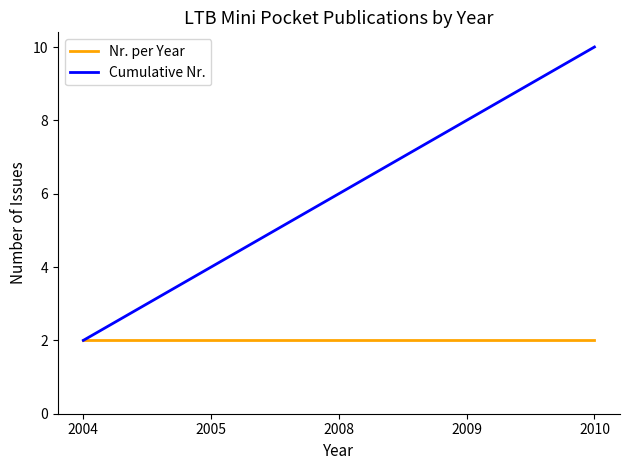

How many categories are shown in the chart?

5